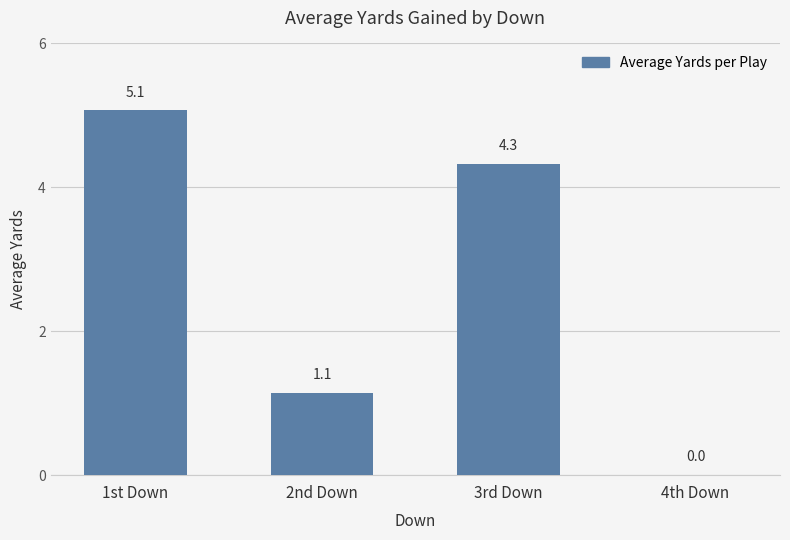

Reading left to right, list all the values displayed in this chart.

5.1	1.1	4.3	0.0